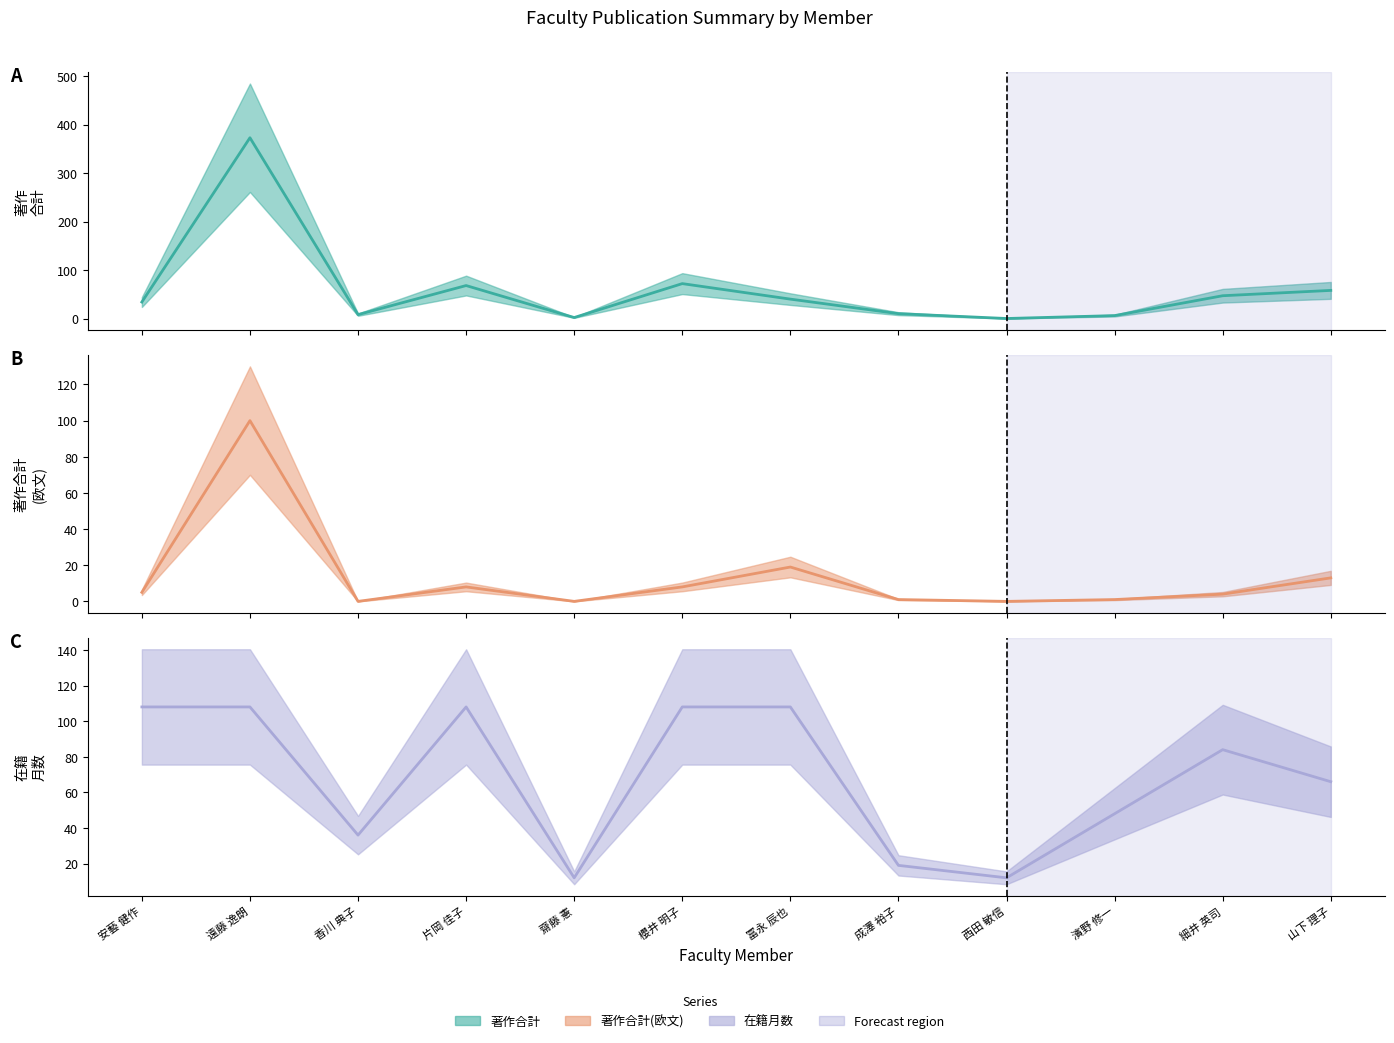

At which category is the sum across all series the highest?

遠藤 逸朗